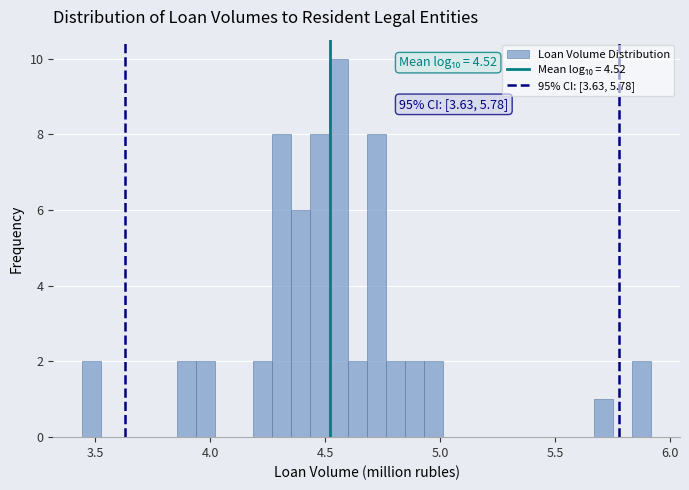

Read against the x-axis, roughly where is the centre of the tallest bar?

4.55